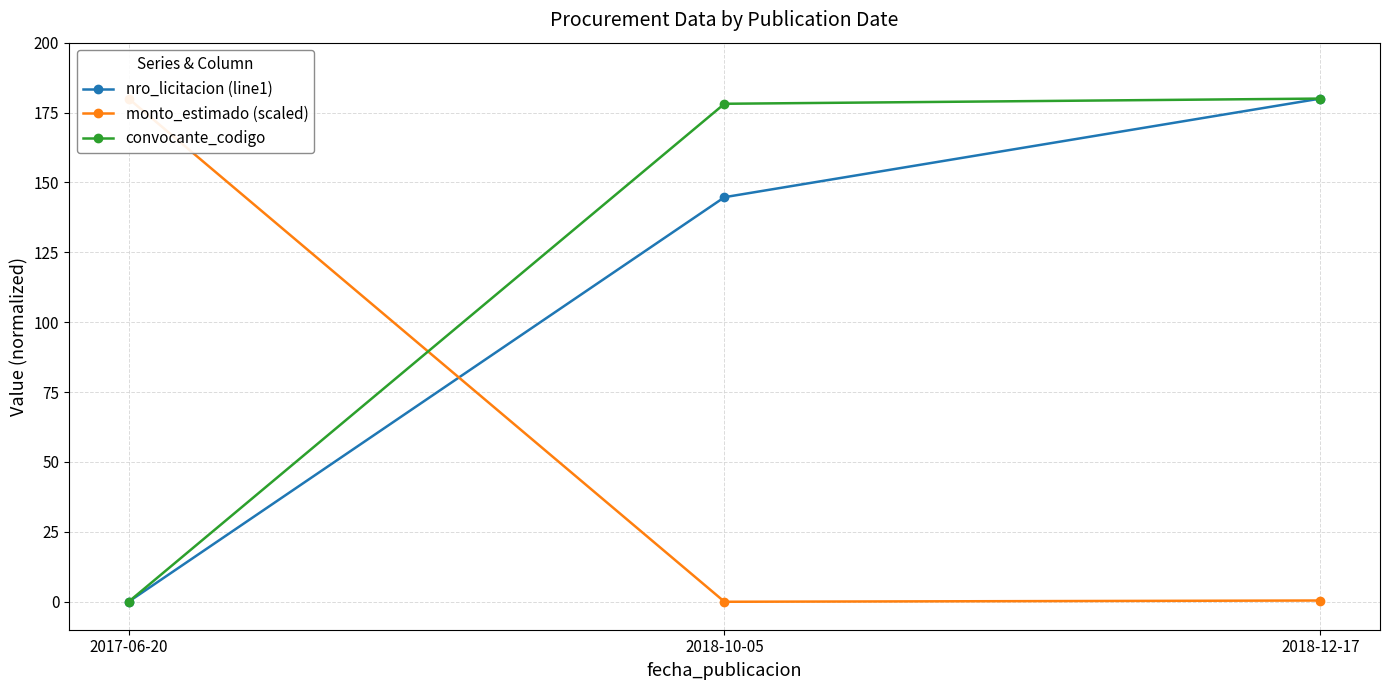

What is the sum of all nro_licitacion (line1) values?

324.7